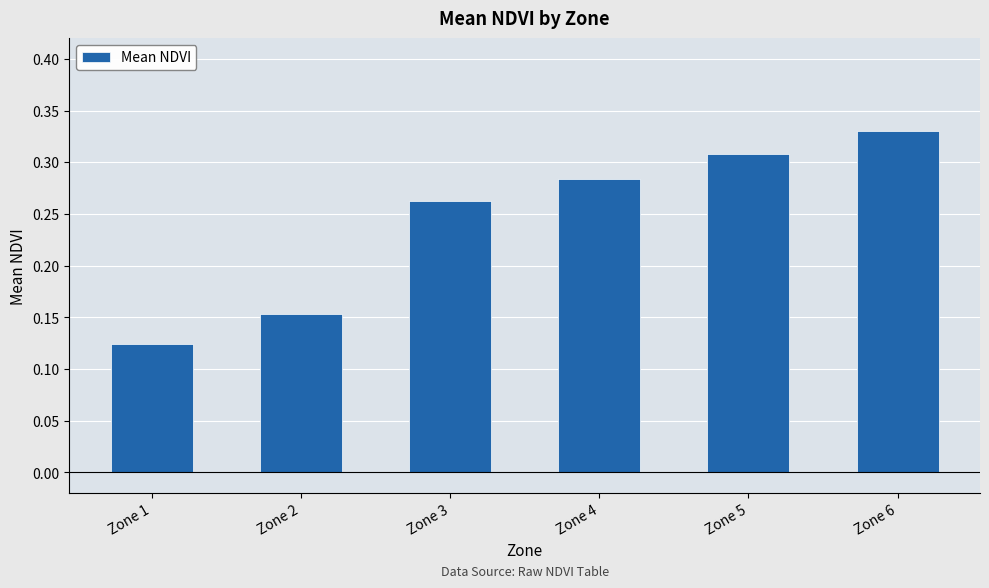

Which category has the lowest value across all series?

Zone 1